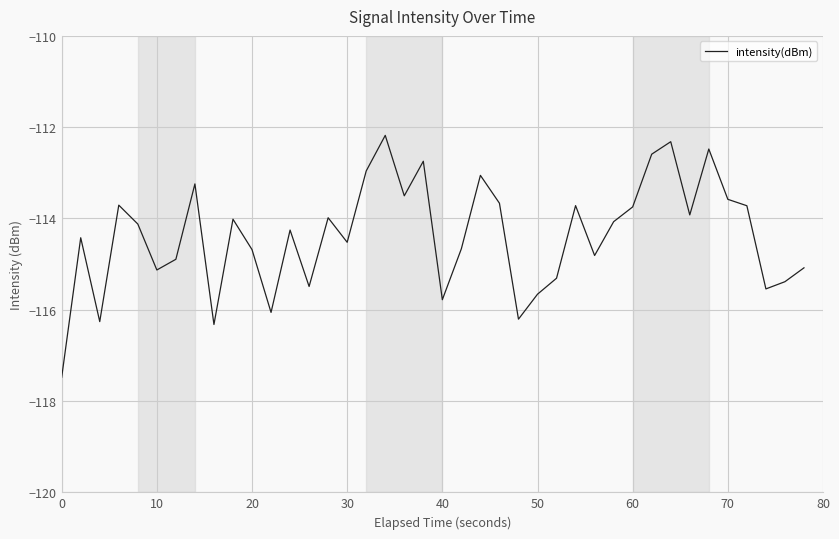

What is the difference between the maximum and minimum values?

5.3